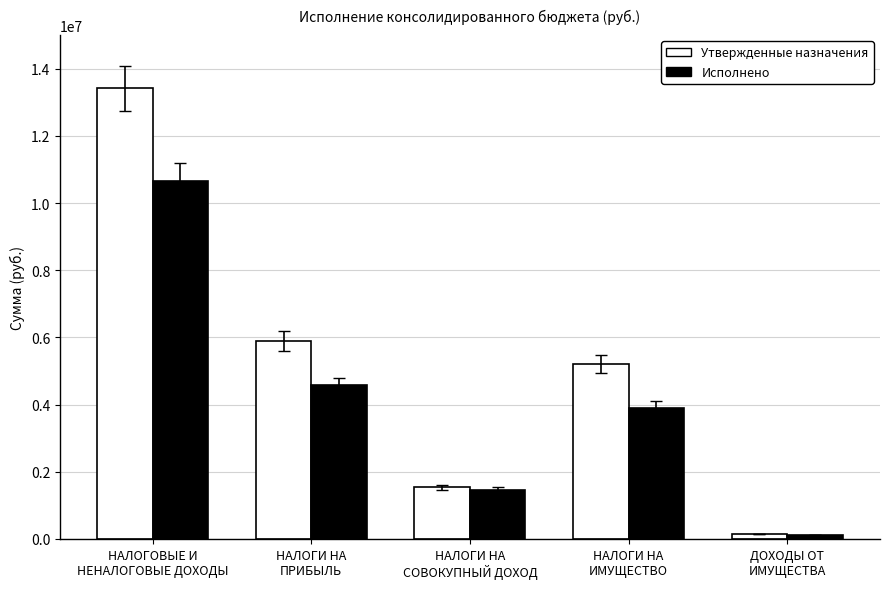

At which category is the sum across all series the highest?

НАЛОГОВЫЕ И
НЕНАЛОГОВЫЕ ДОХОДЫ